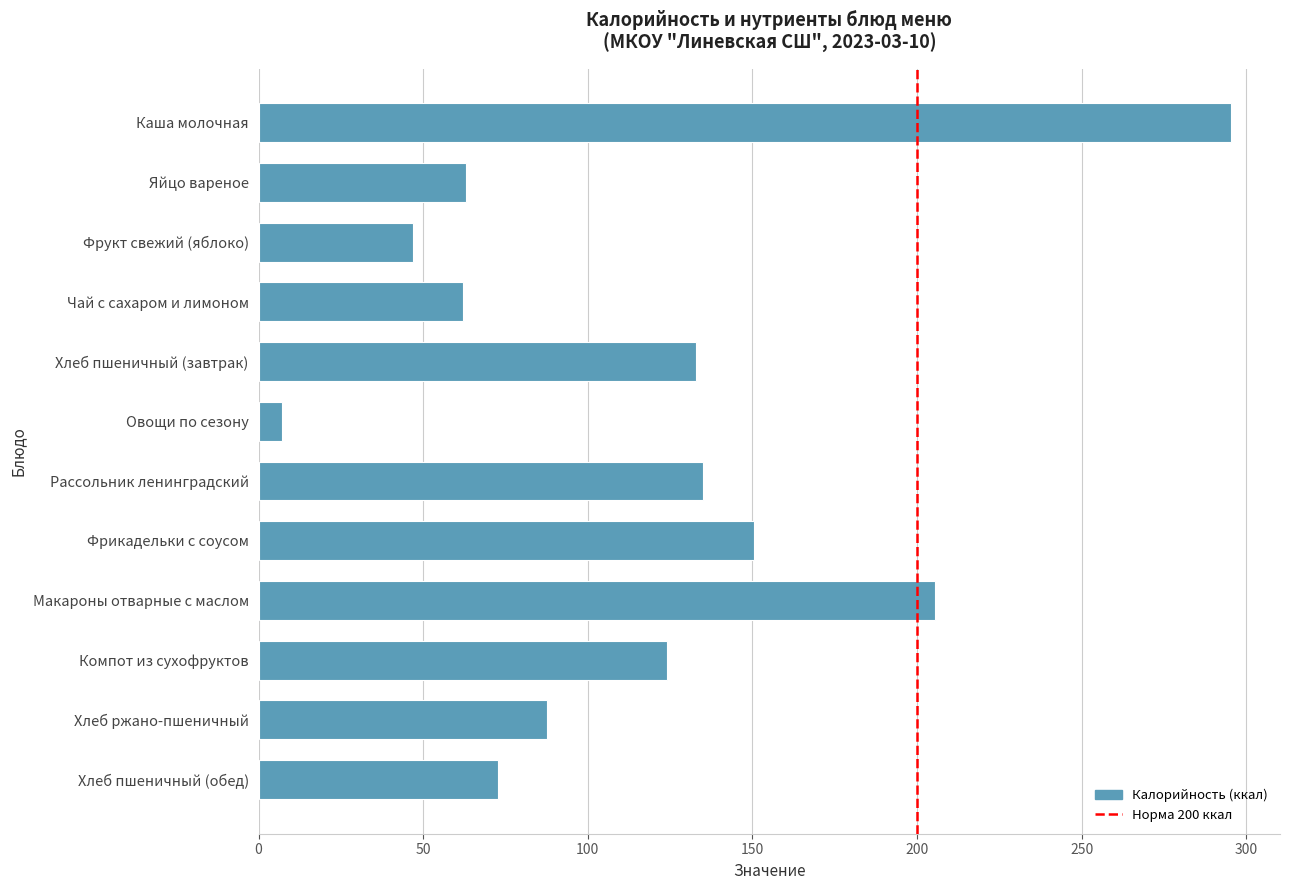

What is the smallest value displayed?

7.2